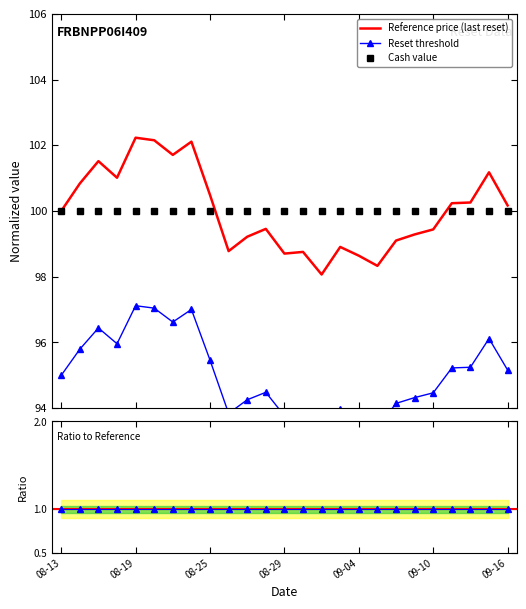

What is the difference between the second highest and second lowest values in the Reset threshold series?

3.6